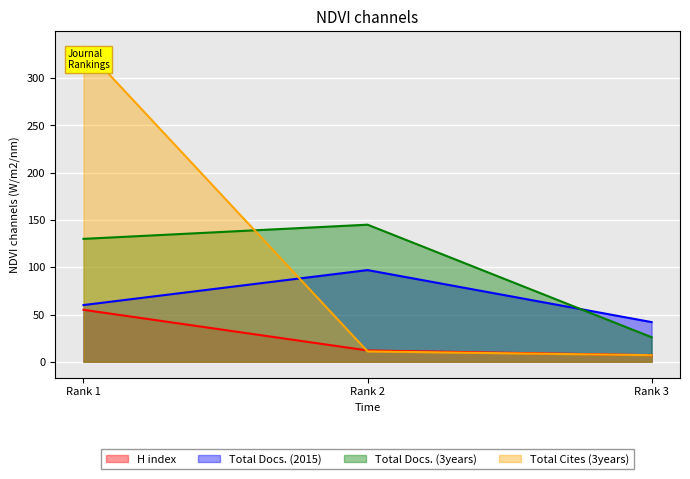

Reading left to right, extract all data points from this chart.

H index: Rank 1=55	Rank 2=12	Rank 3=7
Total Docs. (2015): Rank 1=60	Rank 2=97	Rank 3=42
Total Docs. (3years): Rank 1=130	Rank 2=145	Rank 3=26
Total Cites (3years): Rank 1=333	Rank 2=11	Rank 3=7